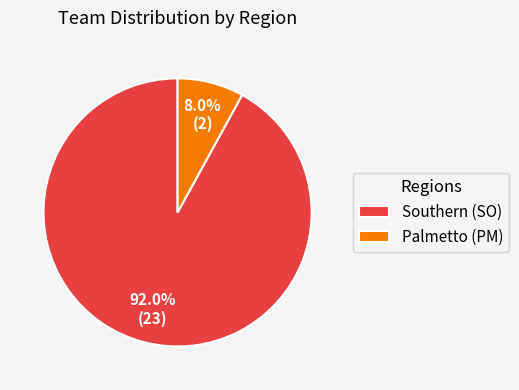

To the nearest percent, what portion does Southern (SO) represent?

92%